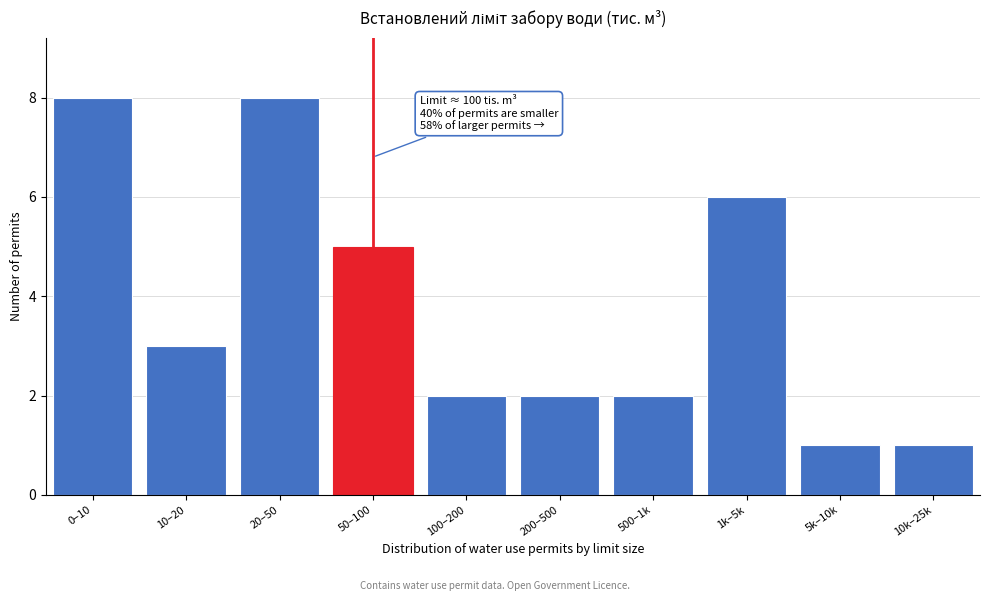

Reading right to left, list all the values displayed in this chart.

10k–25k=1	5k–10k=1	1k–5k=6	500–1k=2	200–500=2	100–200=2	50–100=5	20–50=8	10–20=3	0–10=8